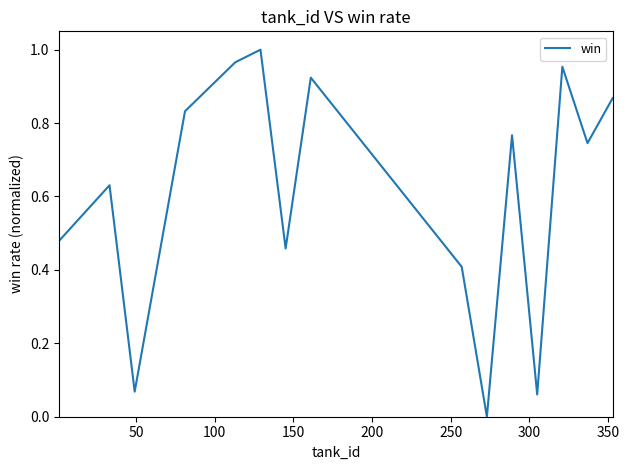

Does the chart display data point markers on the line(s)?

No